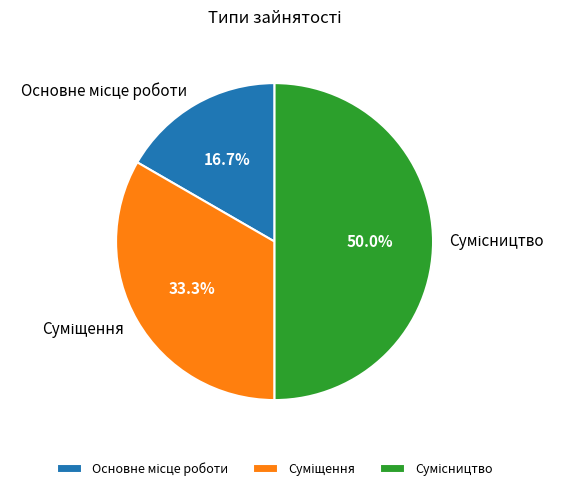

To the nearest percent, what is the average slice percentage?

33%